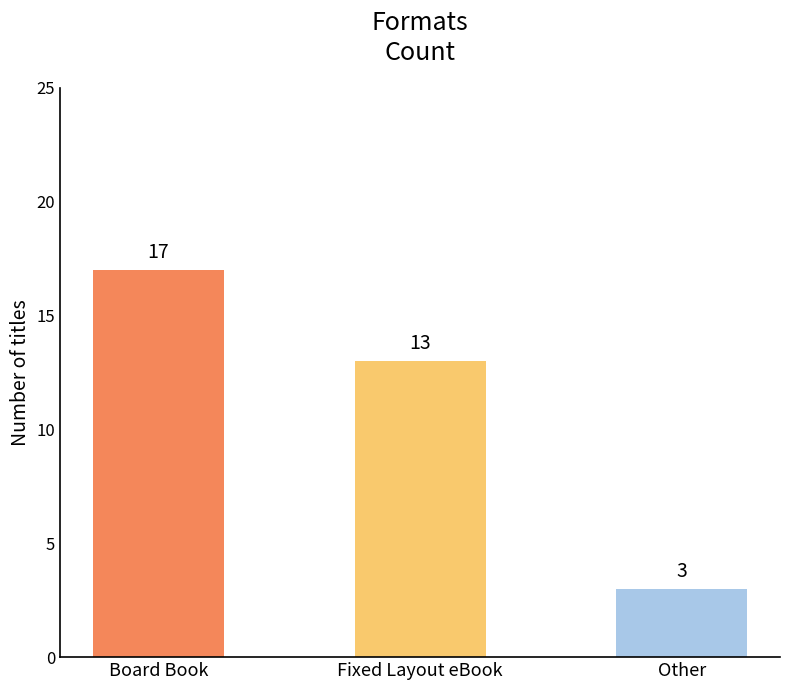

The value at Board Book is 17. True or false?

True